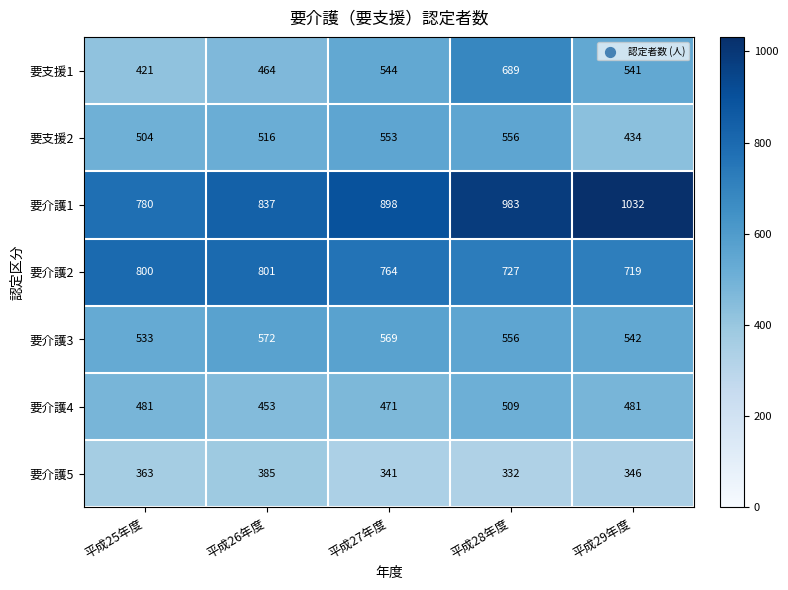

What is the difference between the highest and lowest values at 平成26年度?

452